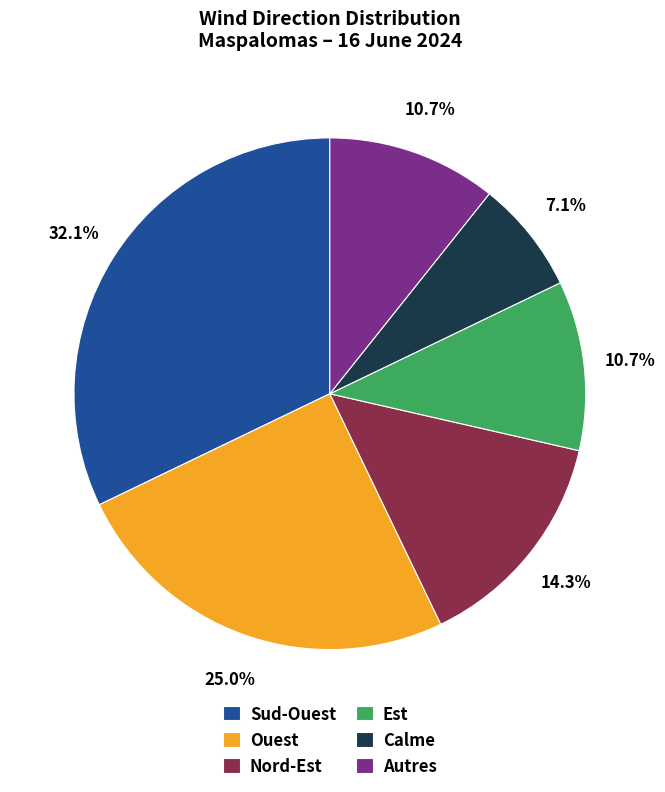

True or false: Sud-Ouest accounts for 20% of the total.

False